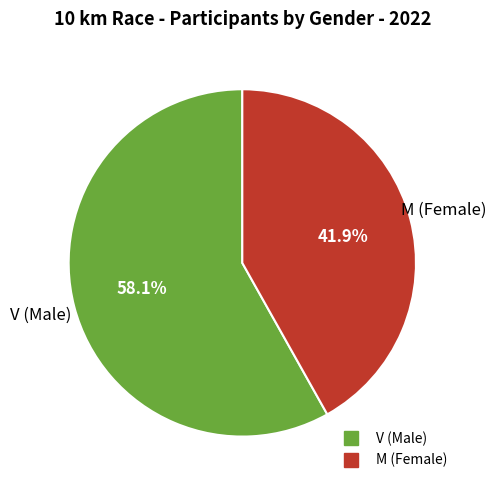

What is the total percentage of M and V?

100.0%